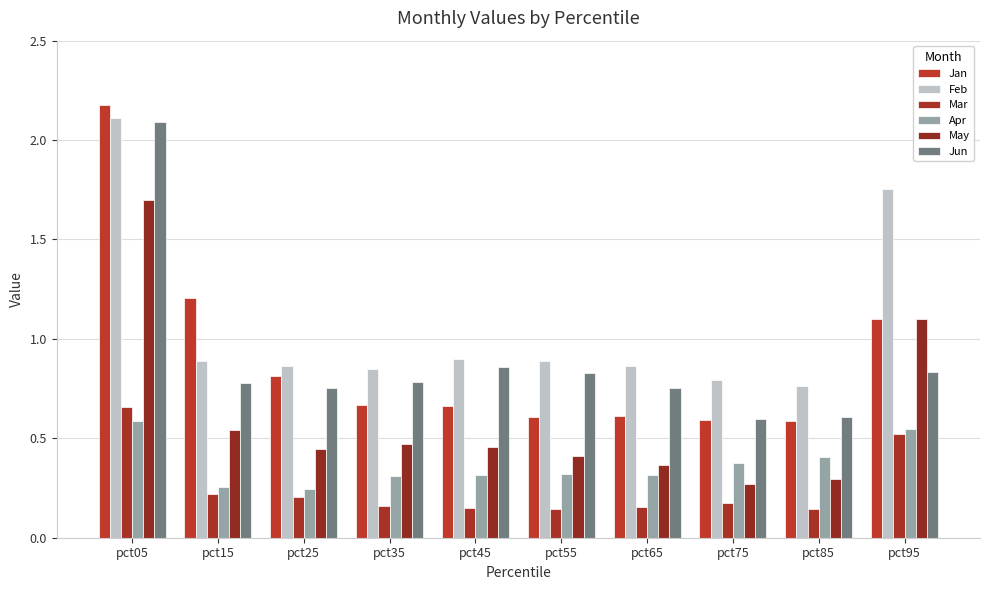

The value of Jan at pct95 is 0.6. True or false?

False